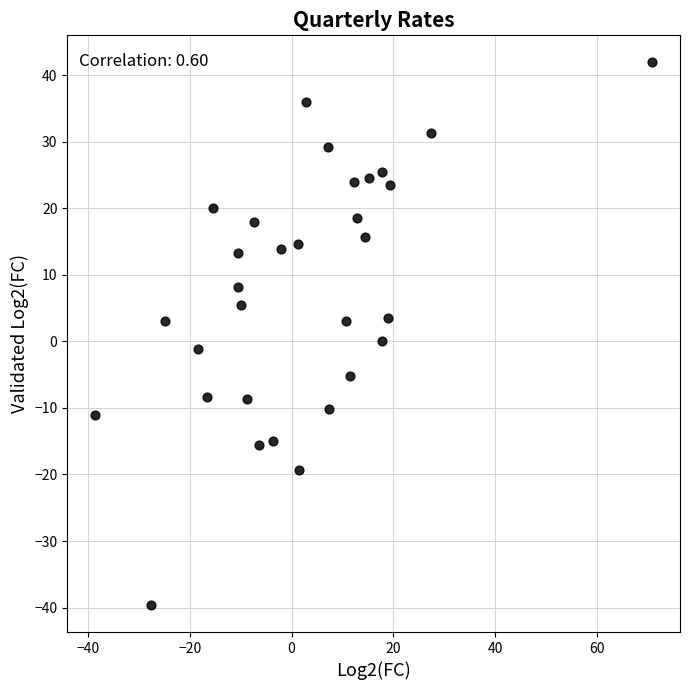

What is the range of X values (max minus min)?

109.4